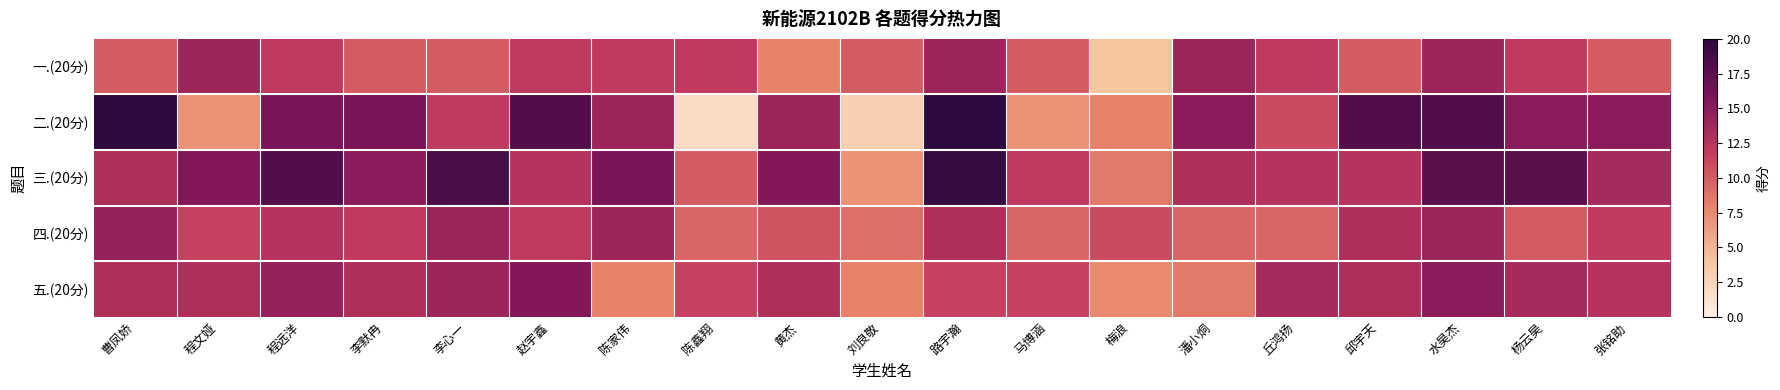

Reading left to right, transcribe all the data shown in this chart.

一.(20分): 曹凤娇=10.0	程文娅=14.0	程远洋=12.0	李默冉=10.0	李心一=10.0	赵宇鑫=12.0	陈家伟=12.0	陈鑫翔=12.0	黄杰=8.0	刘良敬=10.0	路宇瀚=14.0	马博涵=10.0	梅浪=4.0	潘小烔=14.0	丘鸿扬=12.0	邱宇天=10.0	水昊杰=14.0	杨云昊=12.0	张铭助=10.0
二.(20分): 曹凤娇=20.0	程文娅=7.0	程远洋=16.0	李默冉=16.0	李心一=12.0	赵宇鑫=18.0	陈家伟=14.0	陈鑫翔=2.0	黄杰=14.0	刘良敬=3.0	路宇瀚=20.0	马博涵=7.0	梅浪=8.0	潘小烔=15.0	丘鸿扬=11.0	邱宇天=18.0	水昊杰=18.0	杨云昊=15.0	张铭助=15.0
三.(20分): 曹凤娇=13.0	程文娅=15.5	程远洋=18.0	李默冉=15.0	李心一=18.5	赵宇鑫=12.5	陈家伟=16.0	陈鑫翔=10.0	黄杰=15.5	刘良敬=7.0	路宇瀚=19.5	马博涵=12.0	梅浪=8.5	潘小烔=13.0	丘鸿扬=12.5	邱宇天=12.5	水昊杰=17.5	杨云昊=17.5	张铭助=13.5
四.(20分): 曹凤娇=14.5	程文娅=11.5	程远洋=12.5	李默冉=12.0	李心一=14.0	赵宇鑫=12.0	陈家伟=14.0	陈鑫翔=9.5	黄杰=10.5	刘良敬=9.0	路宇瀚=13.0	马博涵=9.5	梅浪=11.0	潘小烔=9.5	丘鸿扬=9.5	邱宇天=13.0	水昊杰=14.0	杨云昊=10.0	张铭助=12.0
五.(20分): 曹凤娇=13.0	程文娅=13.0	程远洋=14.5	李默冉=13.0	李心一=14.0	赵宇鑫=15.5	陈家伟=8.0	陈鑫翔=11.5	黄杰=13.0	刘良敬=8.0	路宇瀚=11.5	马博涵=11.5	梅浪=7.5	潘小烔=8.5	丘鸿扬=13.5	邱宇天=13.0	水昊杰=15.0	杨云昊=13.5	张铭助=12.5